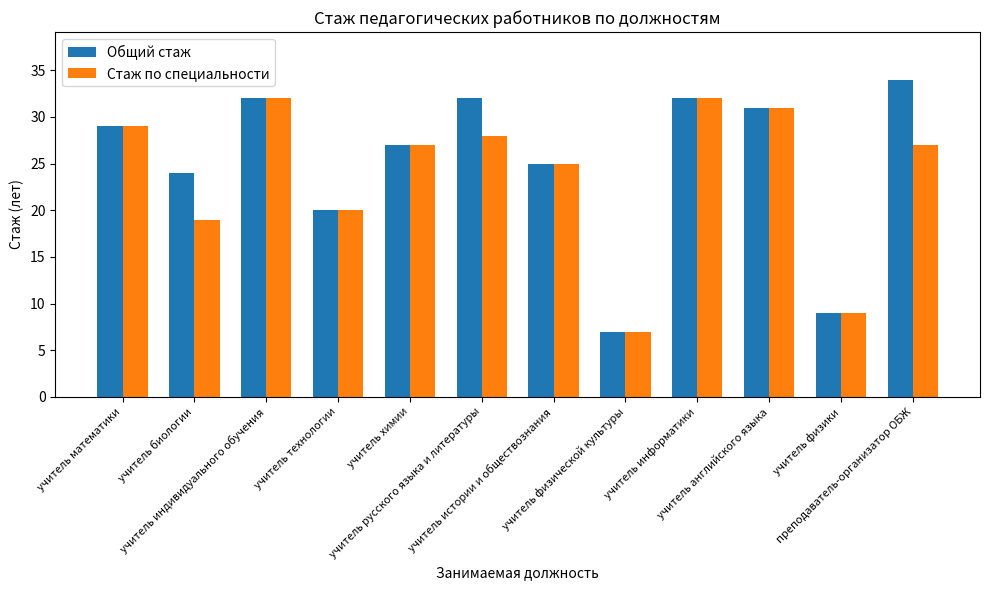

What is the label of the 6th bar from the right?

учитель истории и обществознания